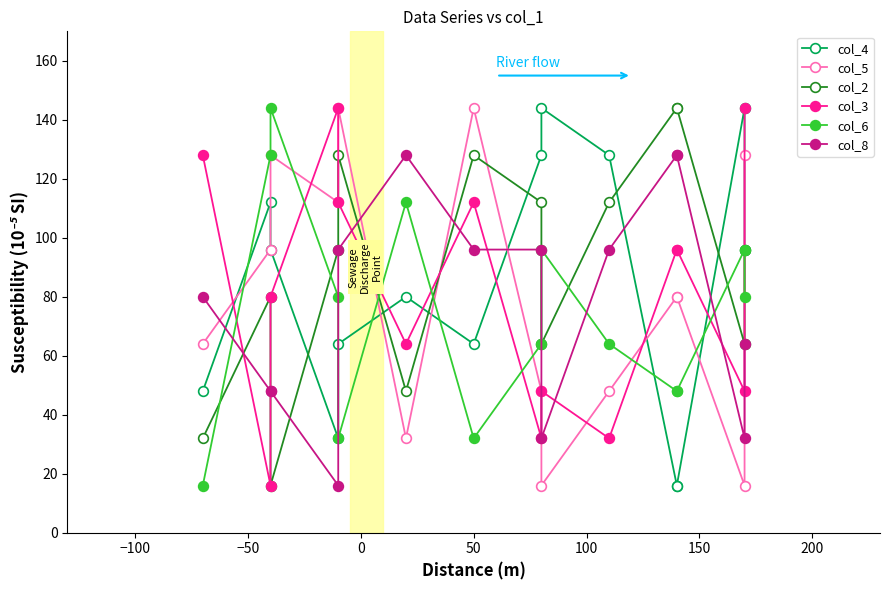

What is the sum of all col_2 values?

1264